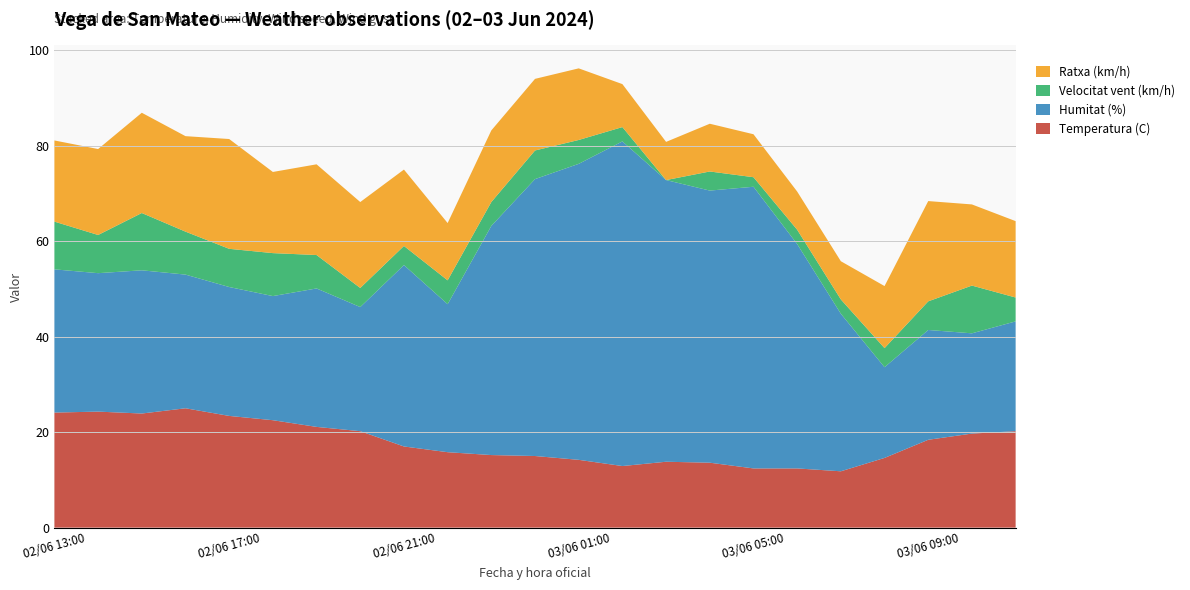

Reading left to right, what are all the values shown in this chart?

Temperatura (C): 02/06 13:00=24.1	02/06 14:00=24.3	02/06 15:00=23.9	02/06 16:00=25.0	02/06 17:00=23.4	02/06 18:00=22.5	02/06 19:00=21.1	02/06 20:00=20.2	02/06 21:00=17.0	02/06 22:00=15.8	02/06 23:00=15.2	03/06 00:00=15.0	03/06 01:00=14.2	03/06 02:00=12.9	03/06 03:00=13.8	03/06 04:00=13.6	03/06 05:00=12.4	03/06 06:00=12.4	03/06 07:00=11.8	03/06 08:00=14.6	03/06 09:00=18.4	03/06 10:00=19.7	03/06 11:00=20.2
Humitat (%): 02/06 13:00=30.0	02/06 14:00=29.0	02/06 15:00=30.0	02/06 16:00=28.0	02/06 17:00=27.0	02/06 18:00=26.0	02/06 19:00=29.0	02/06 20:00=26.0	02/06 21:00=38.0	02/06 22:00=31.0	02/06 23:00=48.0	03/06 00:00=58.0	03/06 01:00=62.0	03/06 02:00=68.0	03/06 03:00=59.0	03/06 04:00=57.0	03/06 05:00=59.0	03/06 06:00=47.0	03/06 07:00=33.0	03/06 08:00=19.0	03/06 09:00=23.0	03/06 10:00=21.0	03/06 11:00=23.0
Velocitat vent (km/h): 02/06 13:00=10.0	02/06 14:00=8.0	02/06 15:00=12.0	02/06 16:00=9.0	02/06 17:00=8.0	02/06 18:00=9.0	02/06 19:00=7.0	02/06 20:00=4.0	02/06 21:00=4.0	02/06 22:00=5.0	02/06 23:00=5.0	03/06 00:00=6.0	03/06 01:00=5.0	03/06 02:00=3.0	03/06 03:00=0.0	03/06 04:00=4.0	03/06 05:00=2.0	03/06 06:00=3.0	03/06 07:00=3.0	03/06 08:00=4.0	03/06 09:00=6.0	03/06 10:00=10.0	03/06 11:00=5.0
Ratxa (km/h): 02/06 13:00=17.0	02/06 14:00=18.0	02/06 15:00=21.0	02/06 16:00=20.0	02/06 17:00=23.0	02/06 18:00=17.0	02/06 19:00=19.0	02/06 20:00=18.0	02/06 21:00=16.0	02/06 22:00=12.0	02/06 23:00=15.0	03/06 00:00=15.0	03/06 01:00=15.0	03/06 02:00=9.0	03/06 03:00=8.0	03/06 04:00=10.0	03/06 05:00=9.0	03/06 06:00=8.0	03/06 07:00=8.0	03/06 08:00=13.0	03/06 09:00=21.0	03/06 10:00=17.0	03/06 11:00=16.0